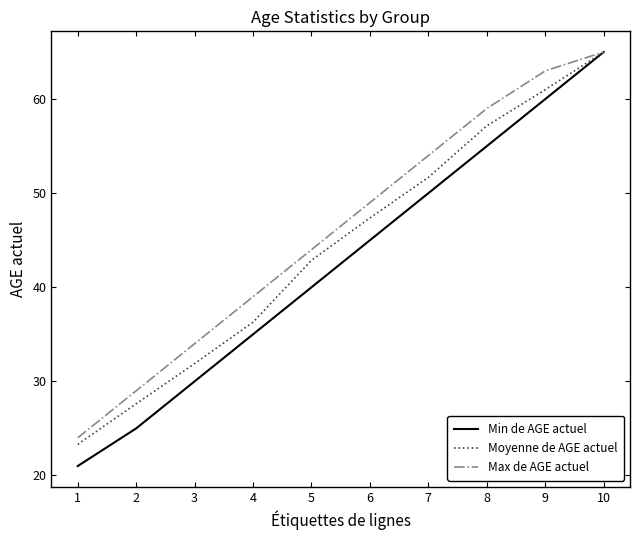

Is this an area chart (filled region under the line)?

No